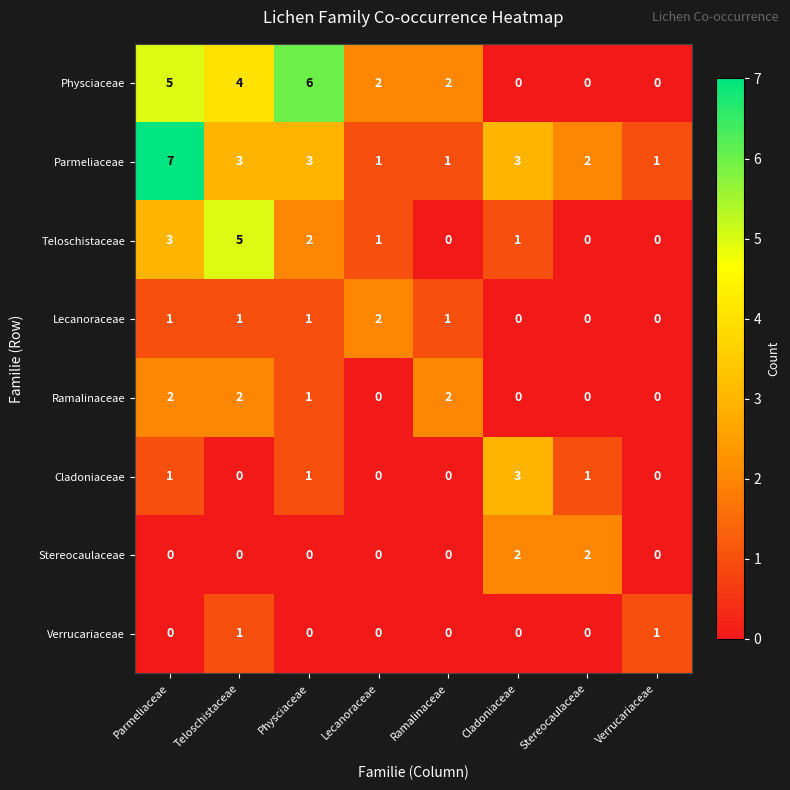

At how many categories does at least one series exceed 0?

8